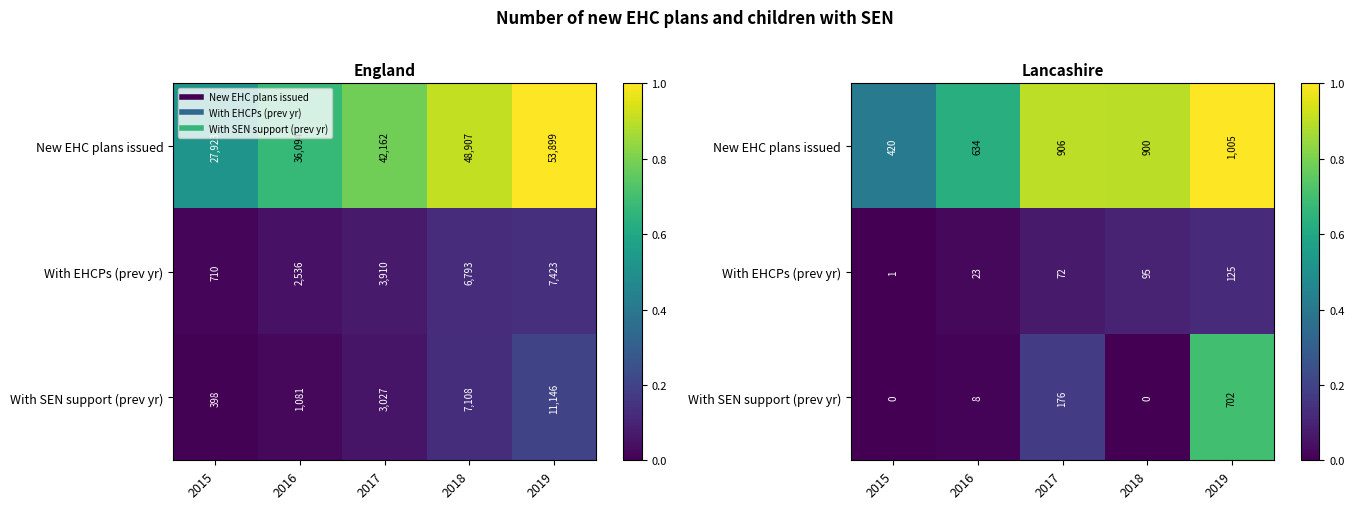

Read the New EHC plans issued value at 2018.

0.9